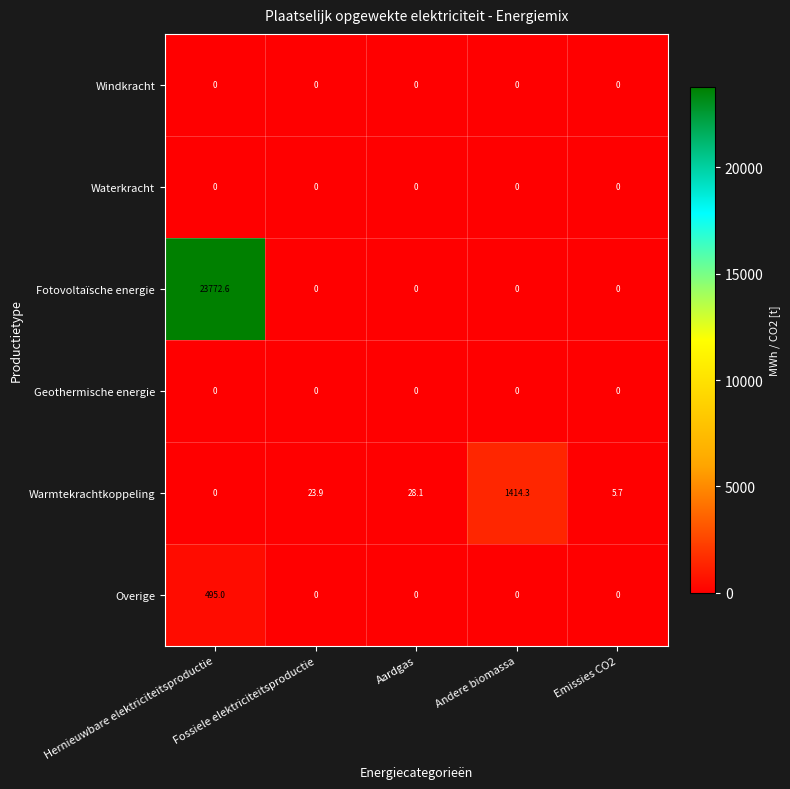

Which series has the largest total across all categories?

Fotovoltaïsche energie